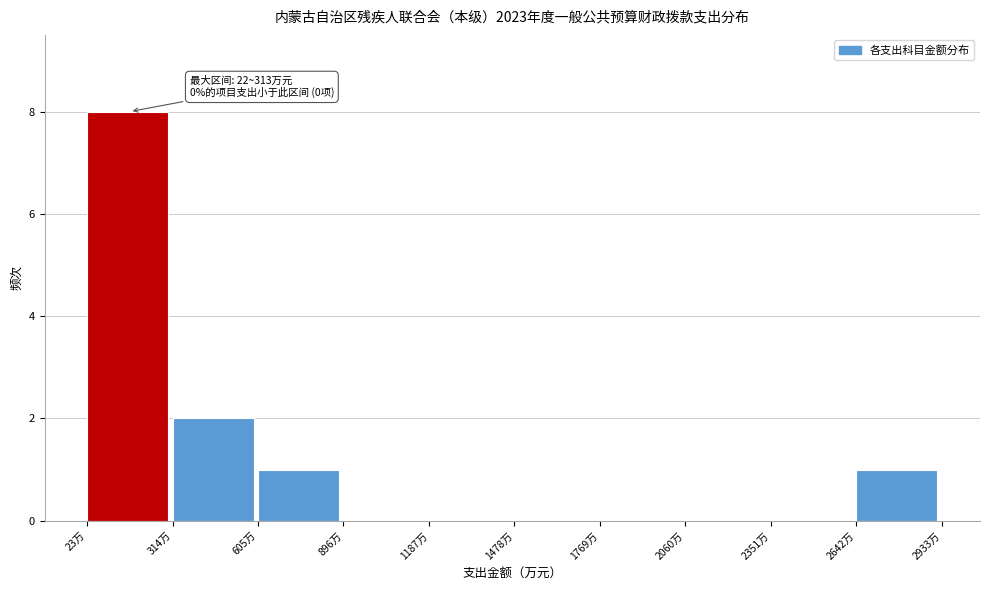

Over which range of the x-axis is the bar tallest?

0 to 300